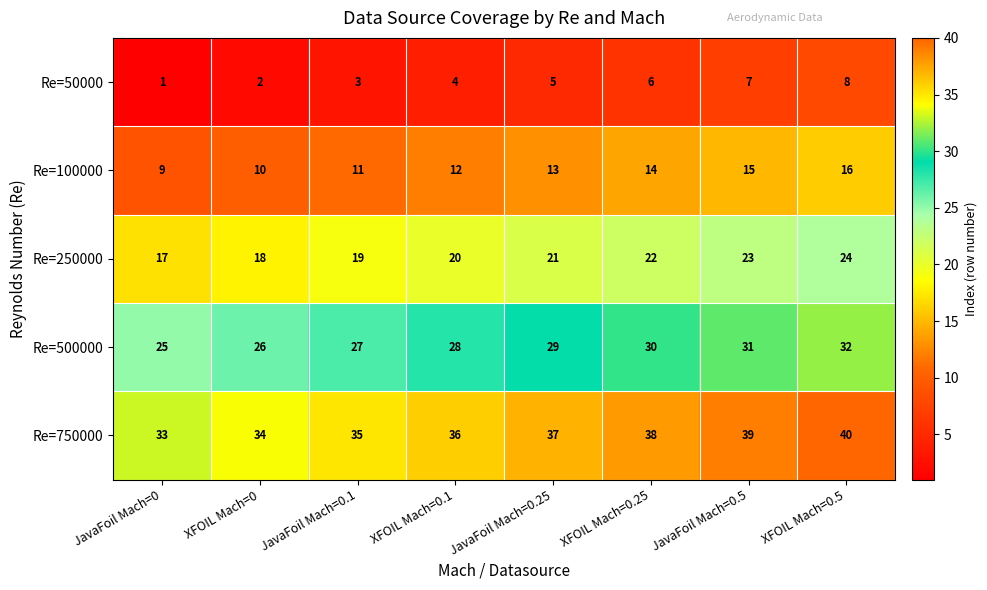

What is the minimum value shown in the chart?

1